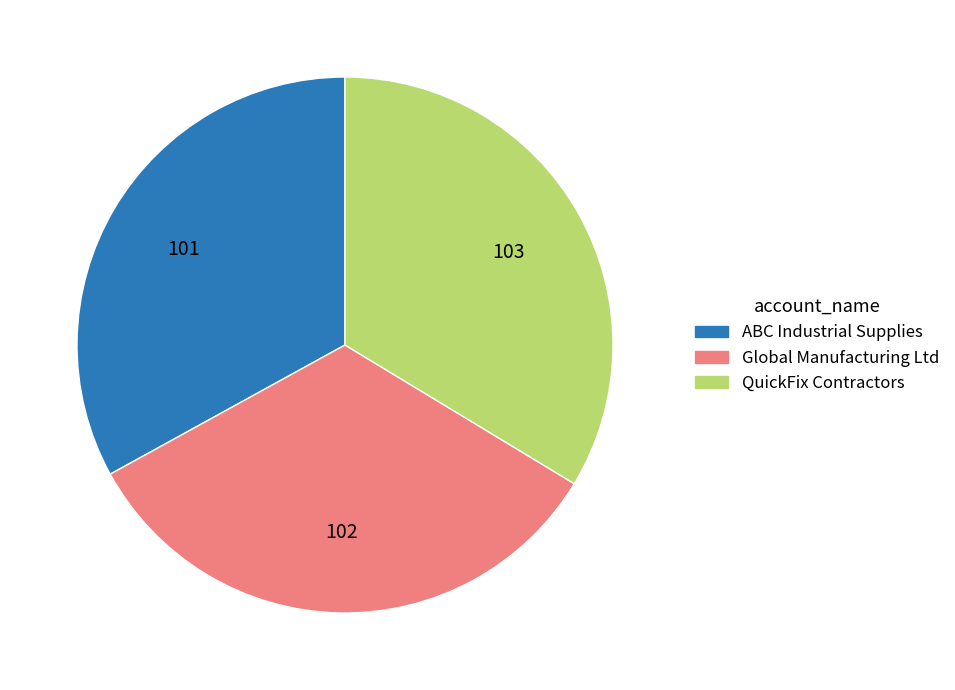

Which has a higher value, QuickFix Contractors or ABC Industrial Supplies?

QuickFix Contractors